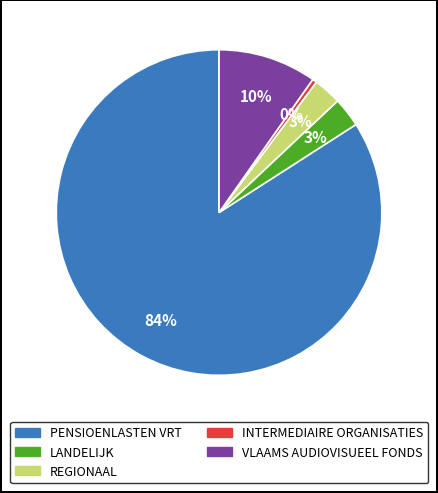

Combined, do PENSIOENLASTEN VRT and LANDELIJK account for over 50%?

Yes